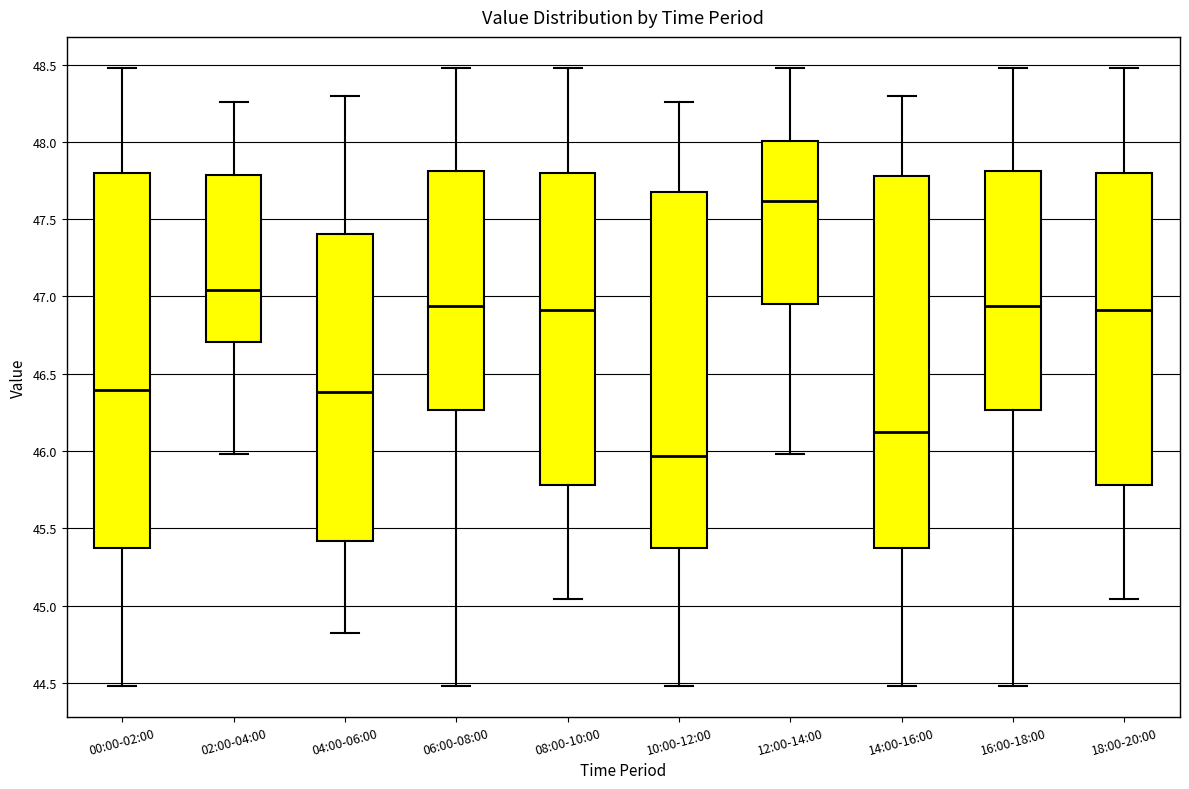

Reading left to right, transcribe this box plot: for each box, give where its median line is, the range the box spans, and where its two whiskers end, as read against the y-axis. The values are not printed on the chart, so give them approximately, as read against the axis.

00:00-02:00: median 46.40, box 45.35 to 47.80, whiskers 44.50 to 48.50
02:00-04:00: median 47.05, box 46.70 to 47.80, whiskers 46.00 to 48.25
04:00-06:00: median 46.40, box 45.40 to 47.40, whiskers 44.80 to 48.30
06:00-08:00: median 46.95, box 46.25 to 47.80, whiskers 44.50 to 48.50
08:00-10:00: median 46.90, box 45.80 to 47.80, whiskers 45.05 to 48.50
10:00-12:00: median 45.95, box 45.35 to 47.70, whiskers 44.50 to 48.25
12:00-14:00: median 47.60, box 46.95 to 48.00, whiskers 46.00 to 48.50
14:00-16:00: median 46.10, box 45.35 to 47.80, whiskers 44.50 to 48.30
16:00-18:00: median 46.95, box 46.25 to 47.80, whiskers 44.50 to 48.50
18:00-20:00: median 46.90, box 45.80 to 47.80, whiskers 45.05 to 48.50